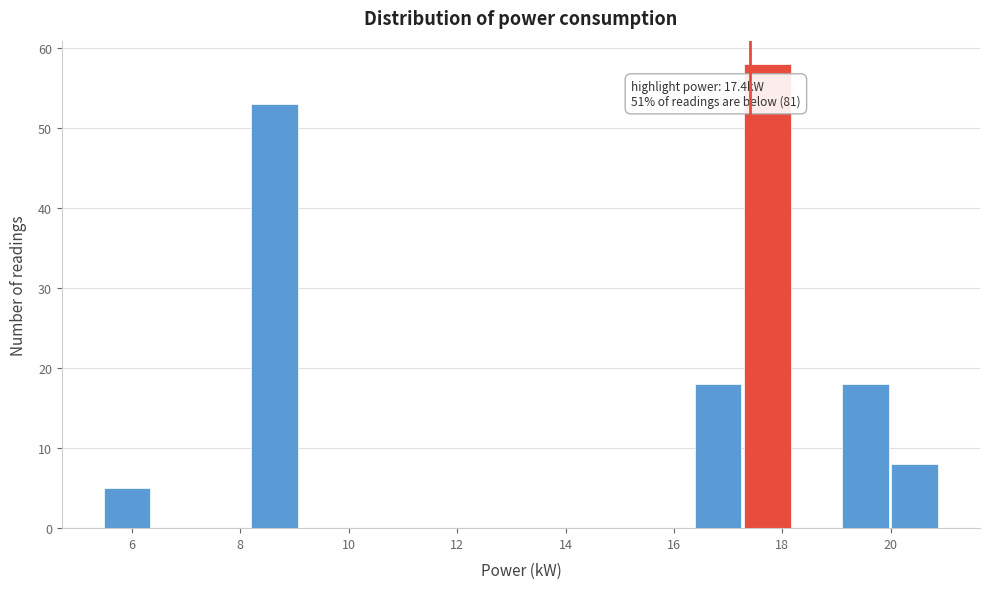

Which range on the x-axis has the tallest bar?

17.2 to 18.2